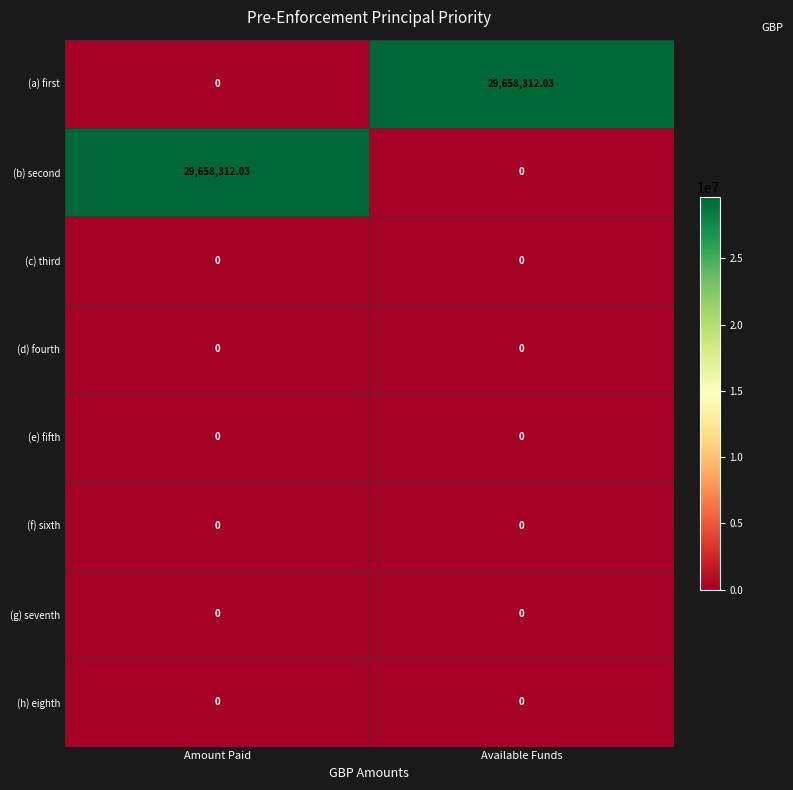

Reading right to left, transcribe all the data shown in this chart.

(a) first: Available Funds=29658312.0	Amount Paid=0.0
(b) second: Available Funds=0.0	Amount Paid=29658312.0
(c) third: Available Funds=0.0	Amount Paid=0.0
(d) fourth: Available Funds=0.0	Amount Paid=0.0
(e) fifth: Available Funds=0.0	Amount Paid=0.0
(f) sixth: Available Funds=0.0	Amount Paid=0.0
(g) seventh: Available Funds=0.0	Amount Paid=0.0
(h) eighth: Available Funds=0.0	Amount Paid=0.0